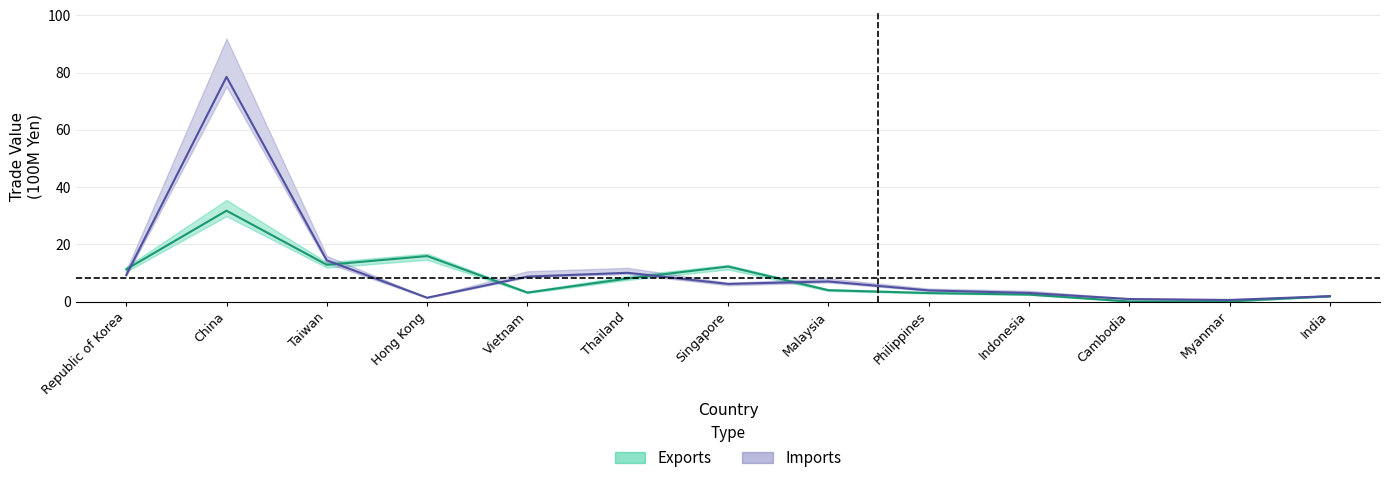

Which series has the largest range (max minus min)?

imports_sea